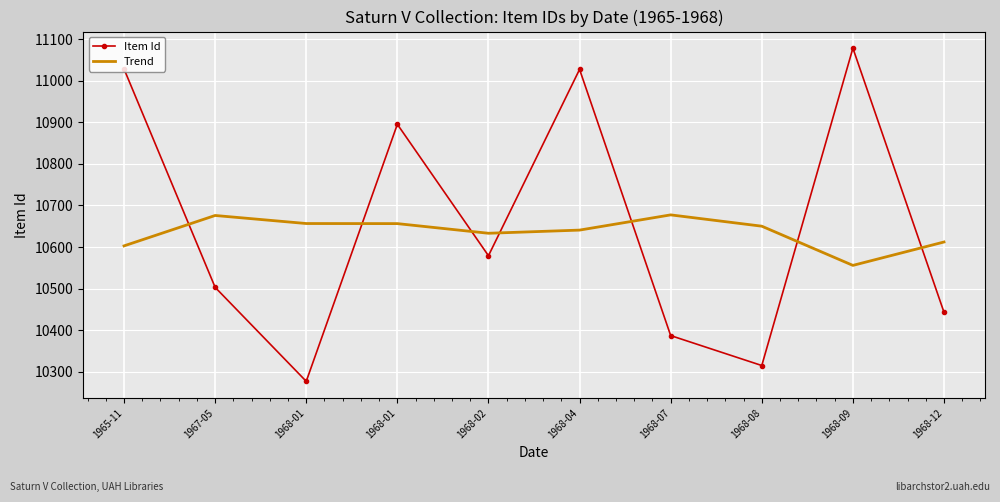

In Item Id, how many points are lower than both neighbors (excluding endpoints)?

3